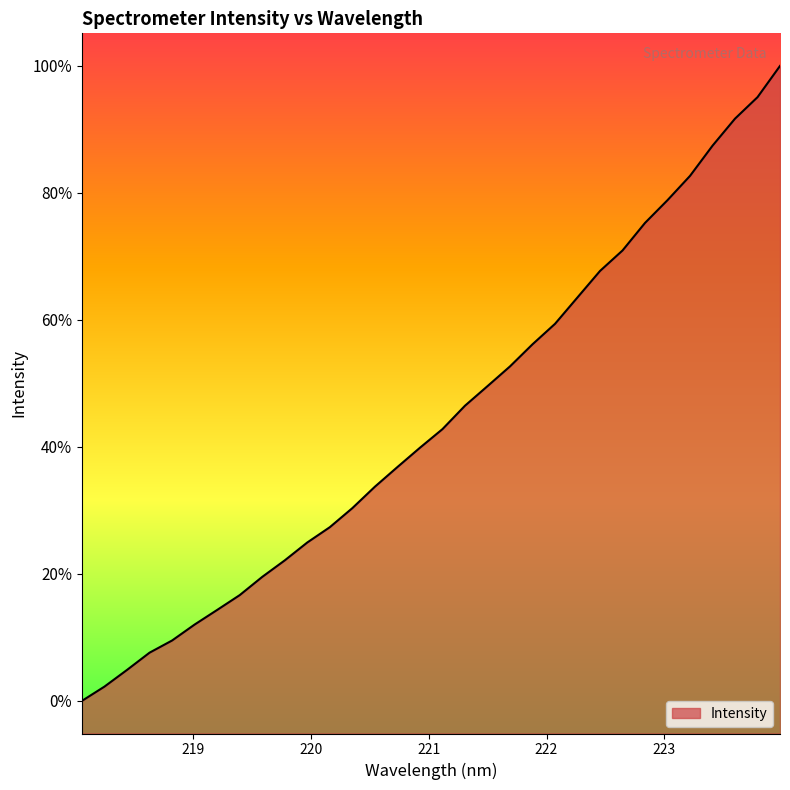

Does the chart have visible grid lines?

No